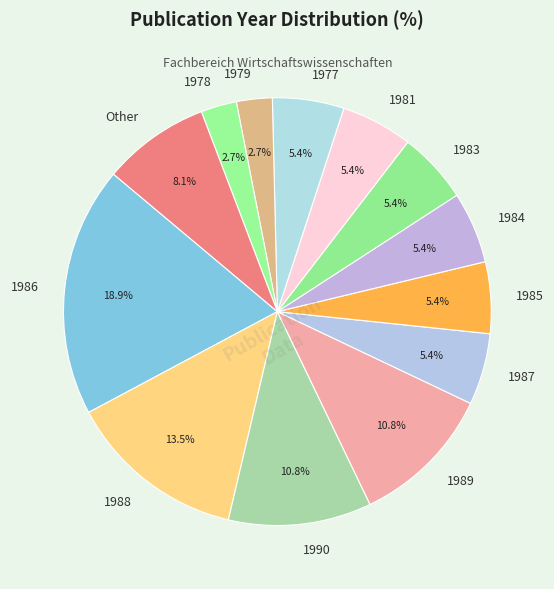

Which slice is the largest?

1986